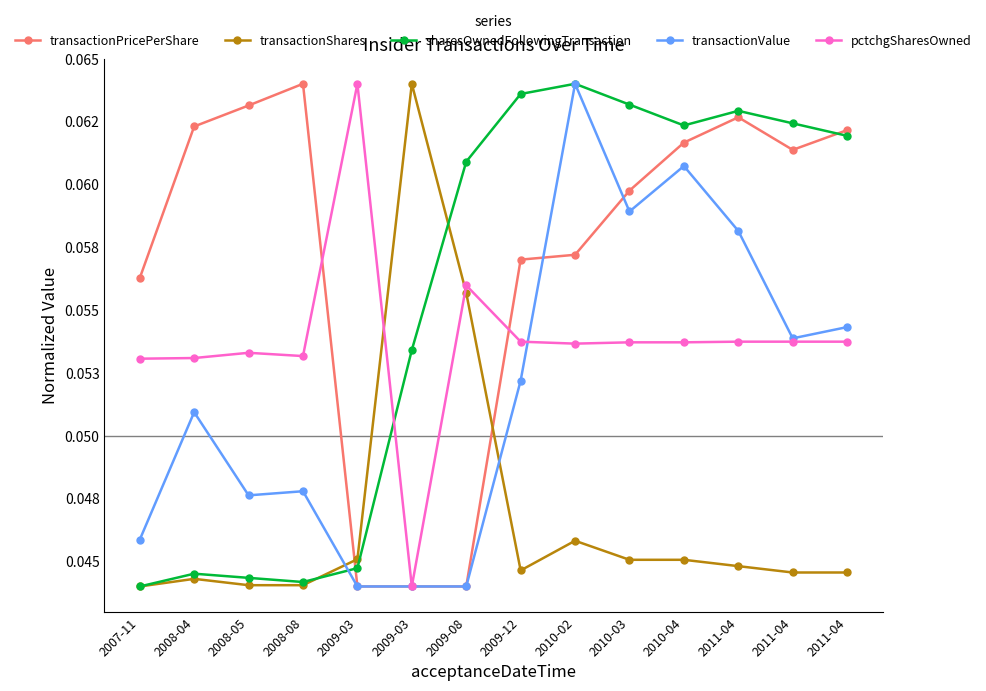

Rank the categories by transactionValue value from lowest to highest.

2009-03, 2009-03, 2009-08, 2007-11, 2008-05, 2008-08, 2008-04, 2009-12, 2011-04, 2011-04, 2011-04, 2010-03, 2010-04, 2010-02